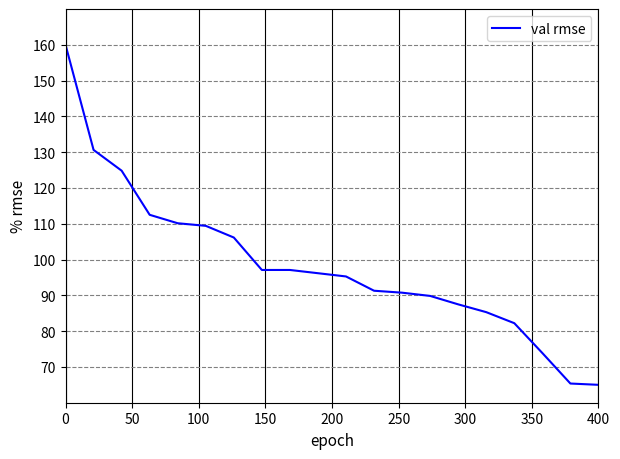

What is the difference between the maximum and minimum values?

95.0